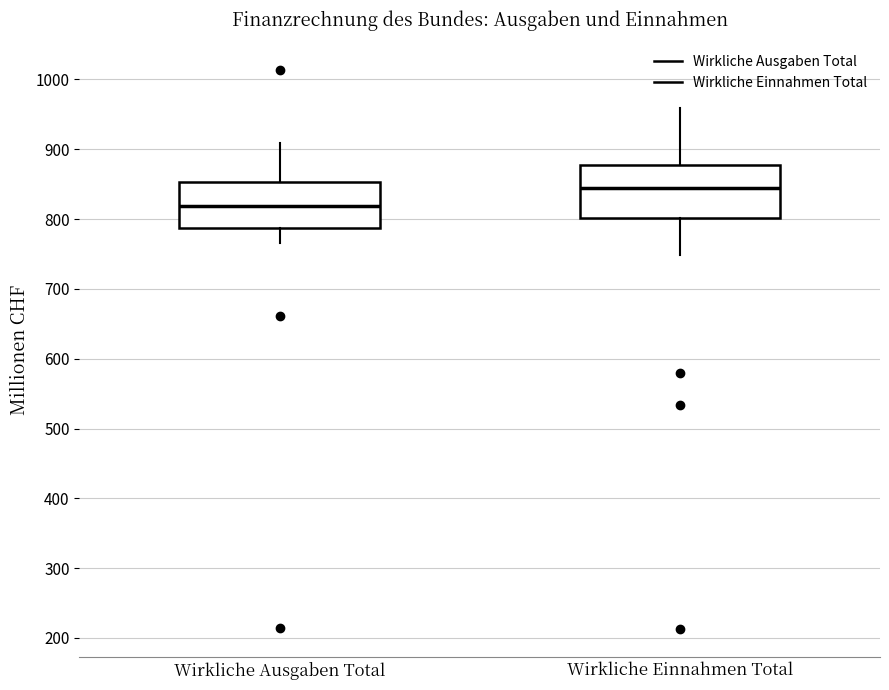

Which box is the tallest, from its lower edge to its upper edge?

Wirkliche Einnahmen Total